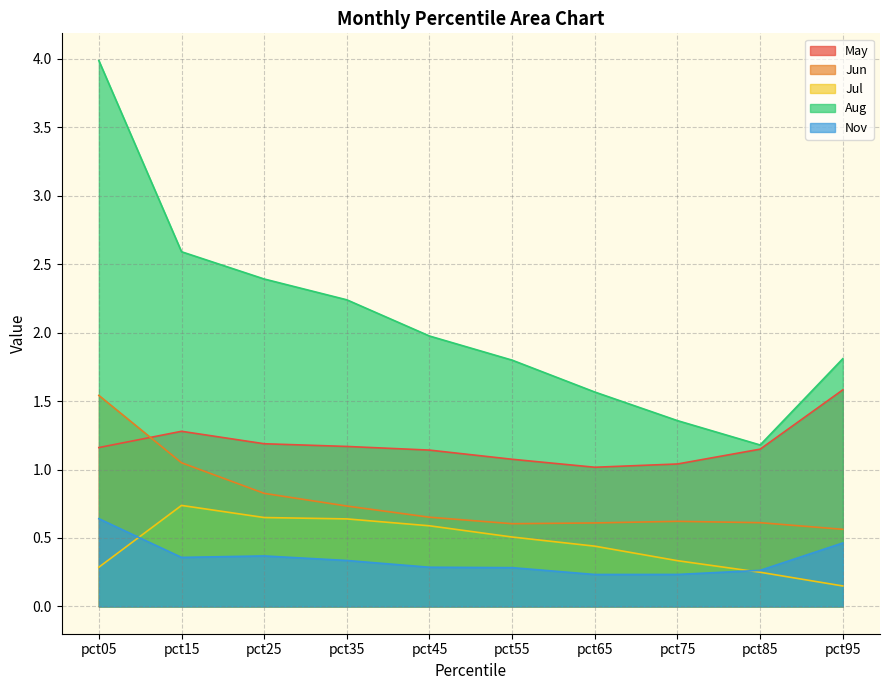

What is the value of the Jul point at the 6th from the left?

0.5